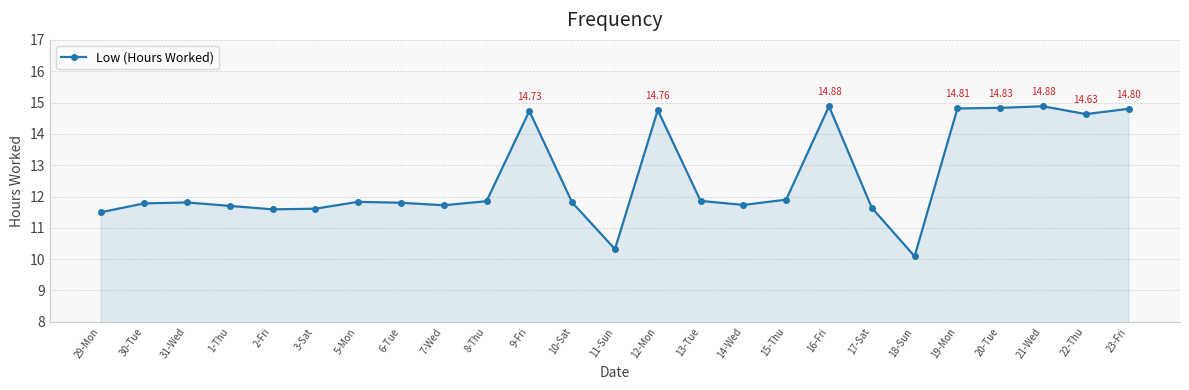

The chart shows a value of 11.6 at 3-Sat. True or false?

True